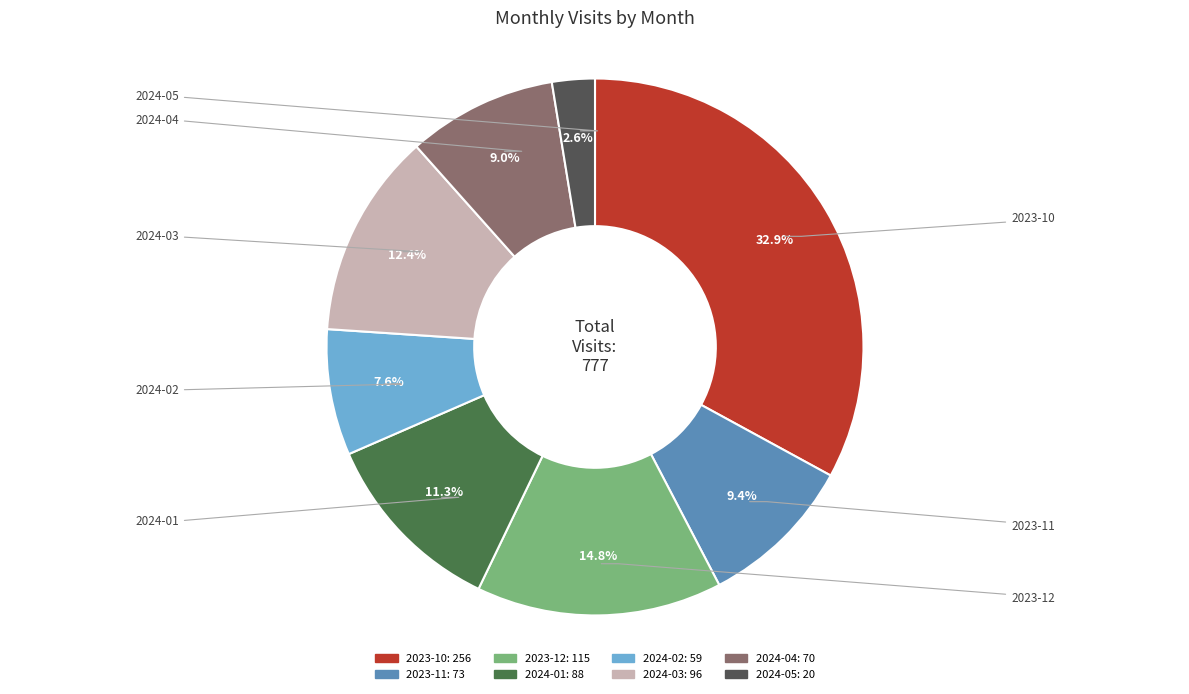

Rank the categories by value from highest to lowest.

2023-10, 2023-12, 2024-03, 2024-01, 2023-11, 2024-04, 2024-02, 2024-05